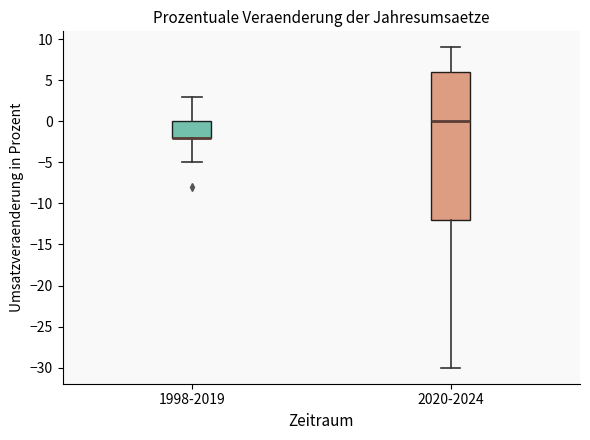

Reading left to right, read every box against the y-axis: the position of its median line, the range the box covers, and the ends of its whiskers. The values are not printed on the chart, so give them approximately, as read against the axis.

1998-2019: median -2 (drawn on the box's lower edge), box -2 to 0, whiskers -5 to 3
2020-2024: median 0, box -12 to 6, whiskers -30 to 9